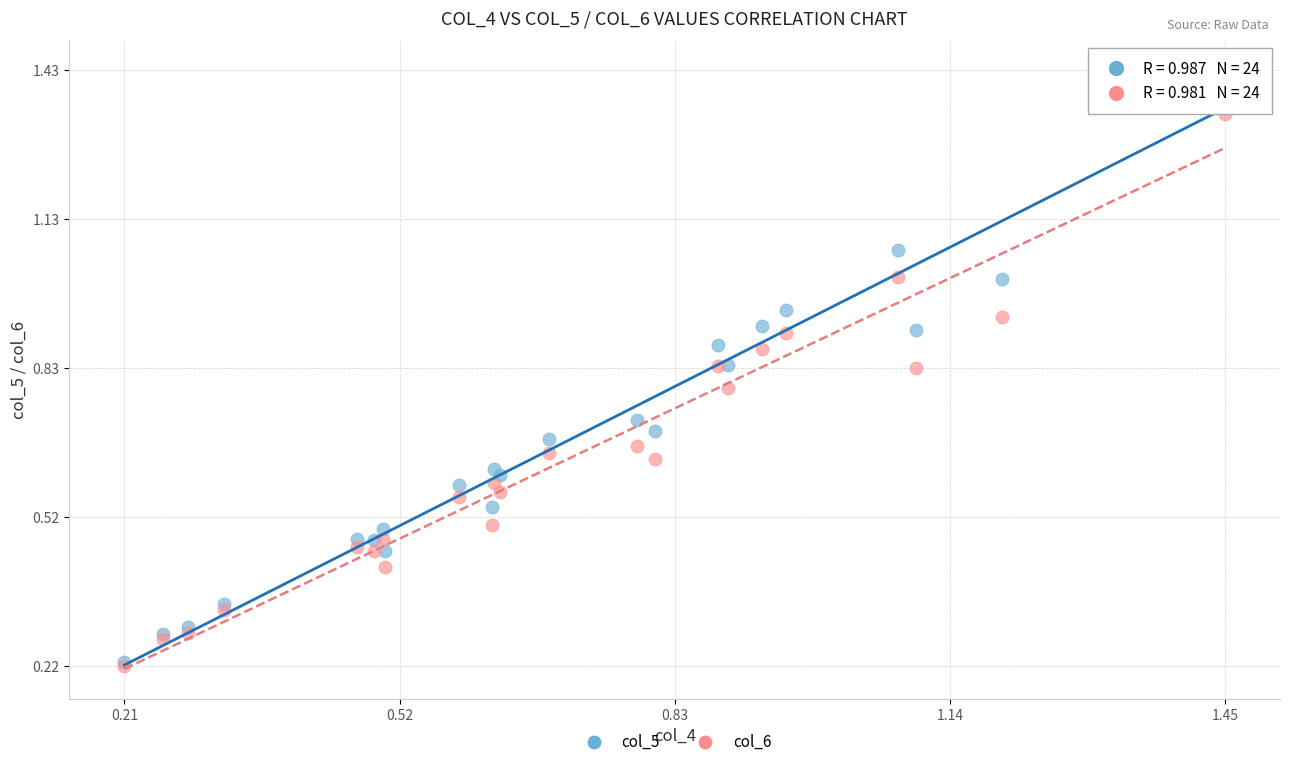

Which series has the widest spread of Y values?

col_5